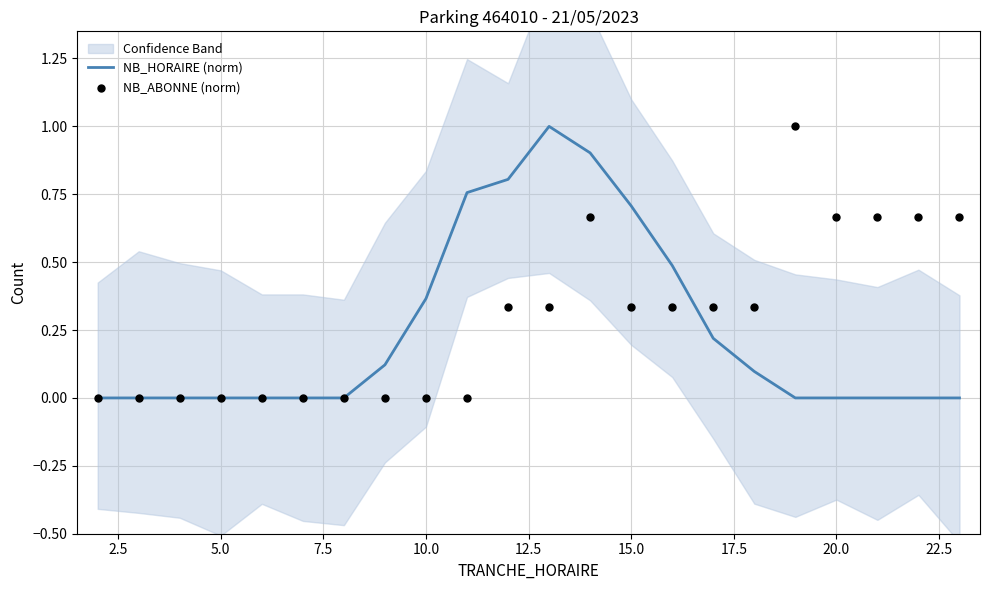

At how many categories does at least one series exceed 0?

15